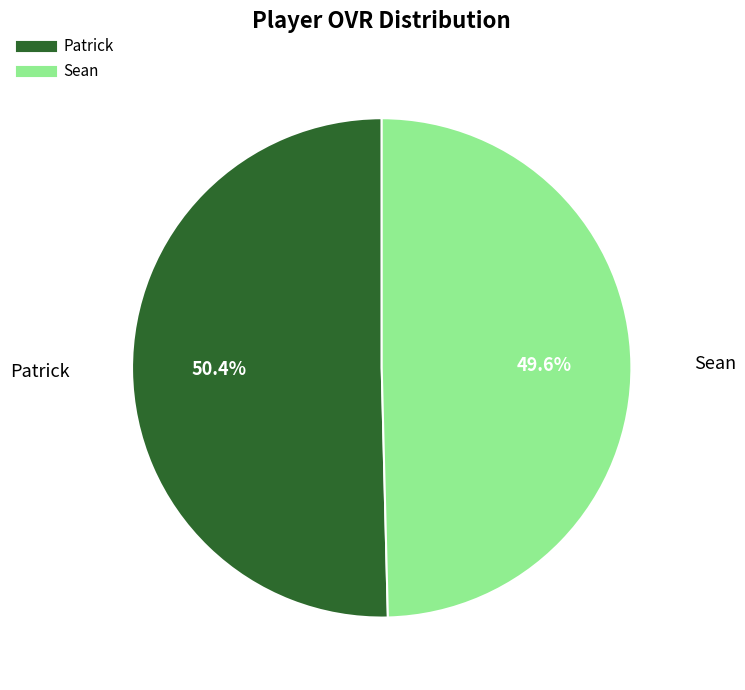

Rank the categories by value from lowest to highest.

Sean, Patrick